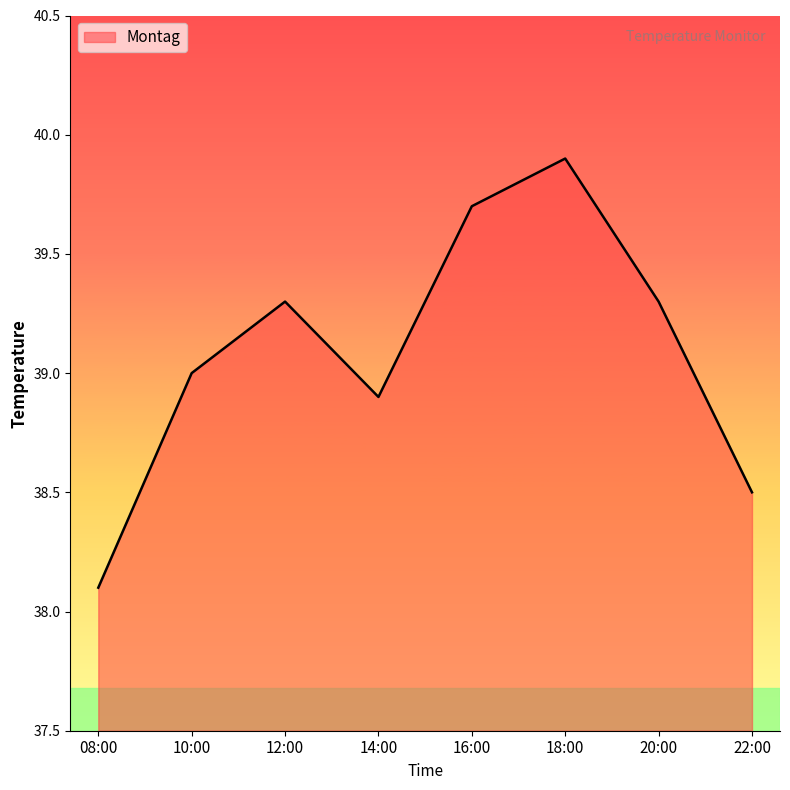

The chart shows a value of 38.9 at 14:00. True or false?

True